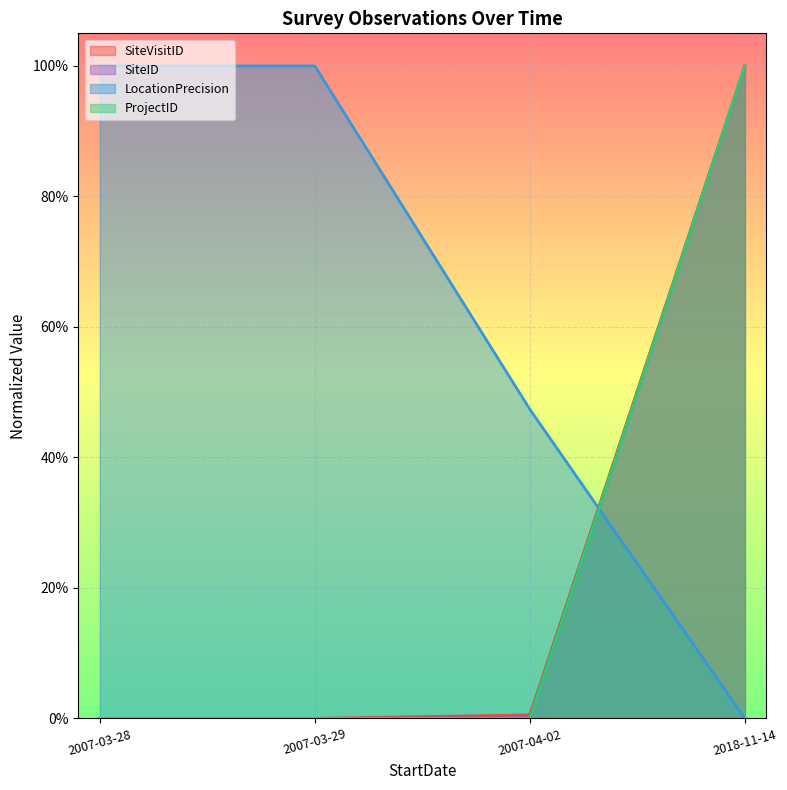

Reading left to right, extract all data points from this chart.

SiteVisitID: 0.0	0.0	0.0	1.0
SiteID: 0.0	0.0	0.0	1.0
LocationPrecision: 1.0	1.0	0.5	0.0
ProjectID: 0.0	0.0	0.0	1.0